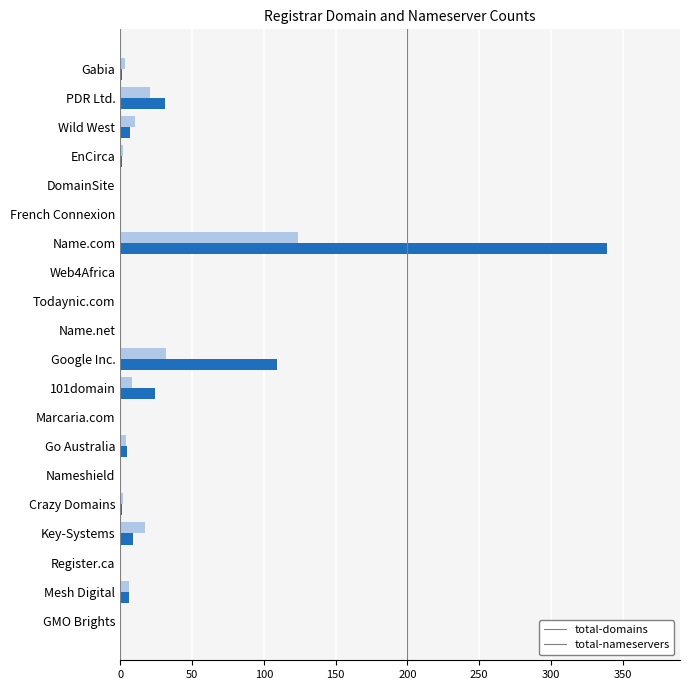

What is the highest value of the total-domains series?

339